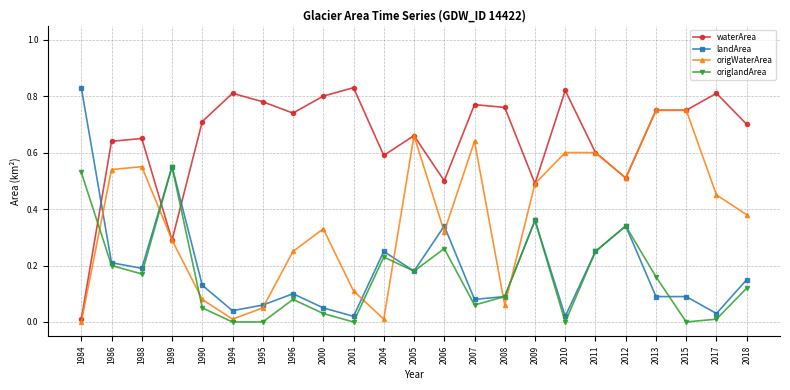

What is the total value across all series at 2011?

1.7